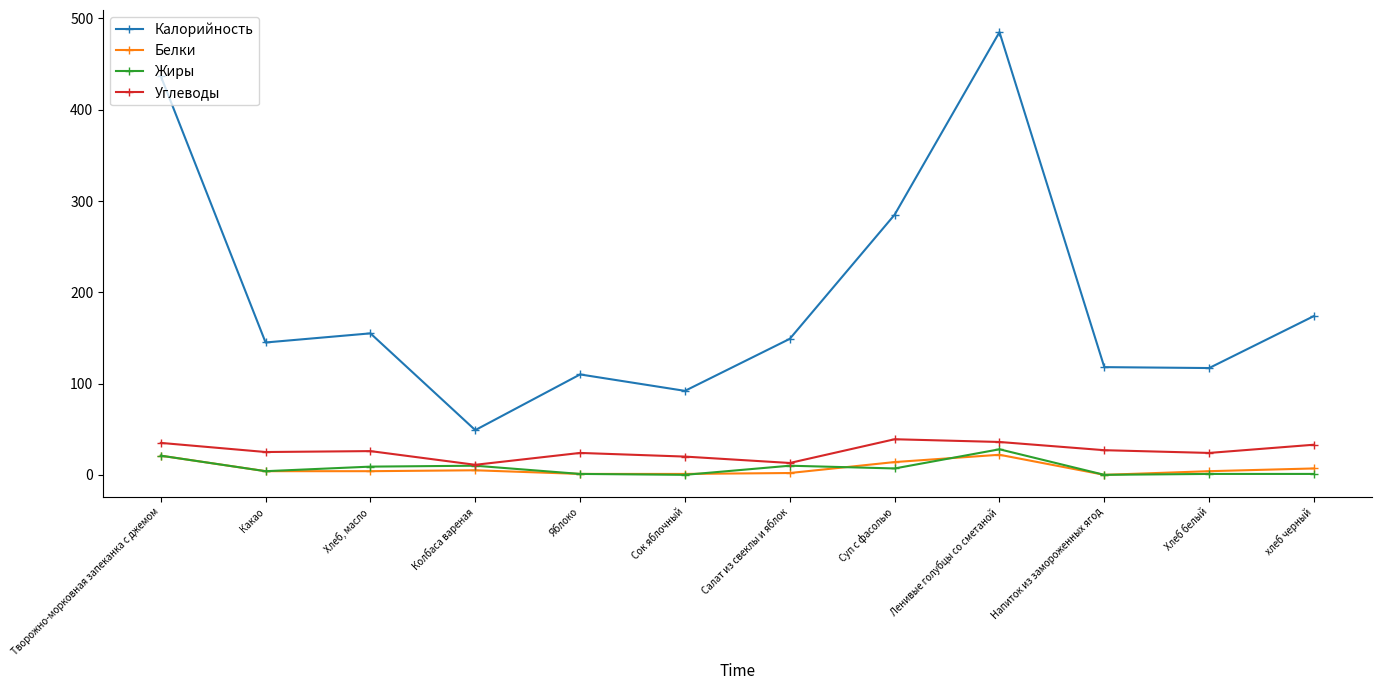

What are all the series names shown in the legend?

Калорийность, Белки, Жиры, Углеводы